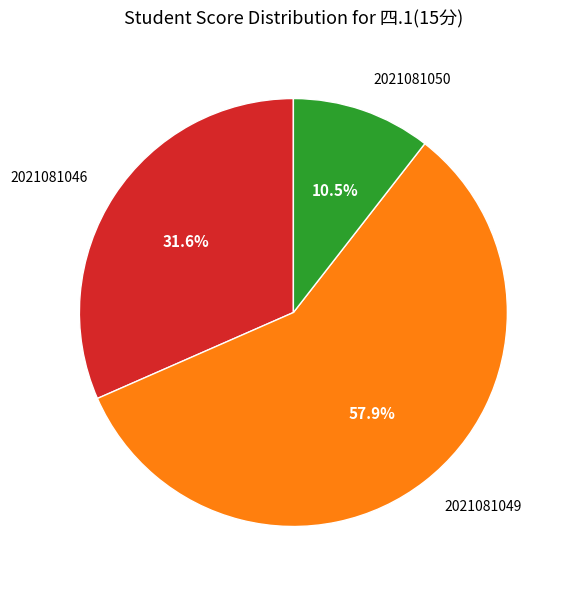

The 2021081049 slice represents 58% of the pie. True or false?

True